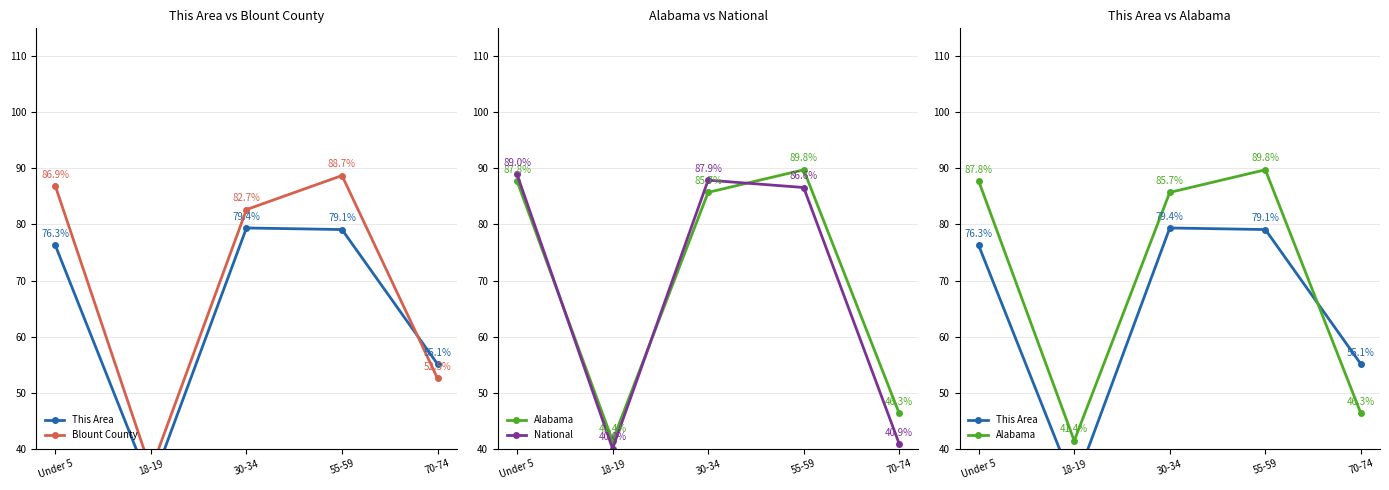

What is the total value across all series at 18-19?

150.9